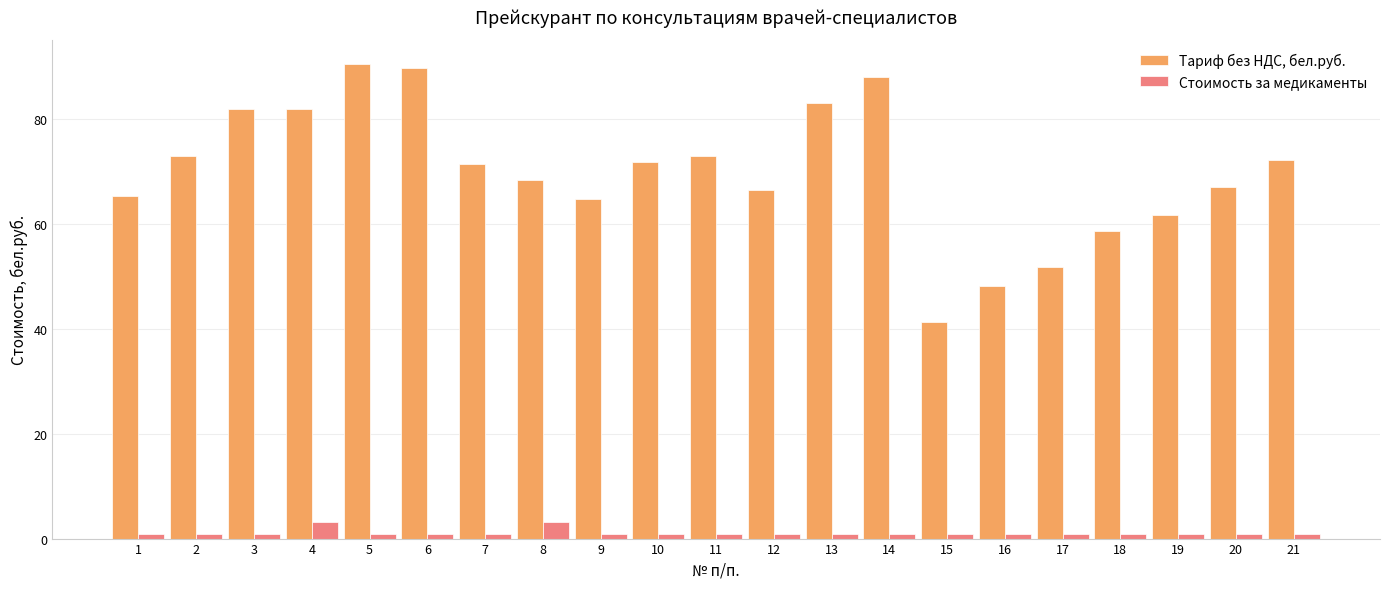

Which series has the widest spread of values?

Тариф без НДС, бел.руб.